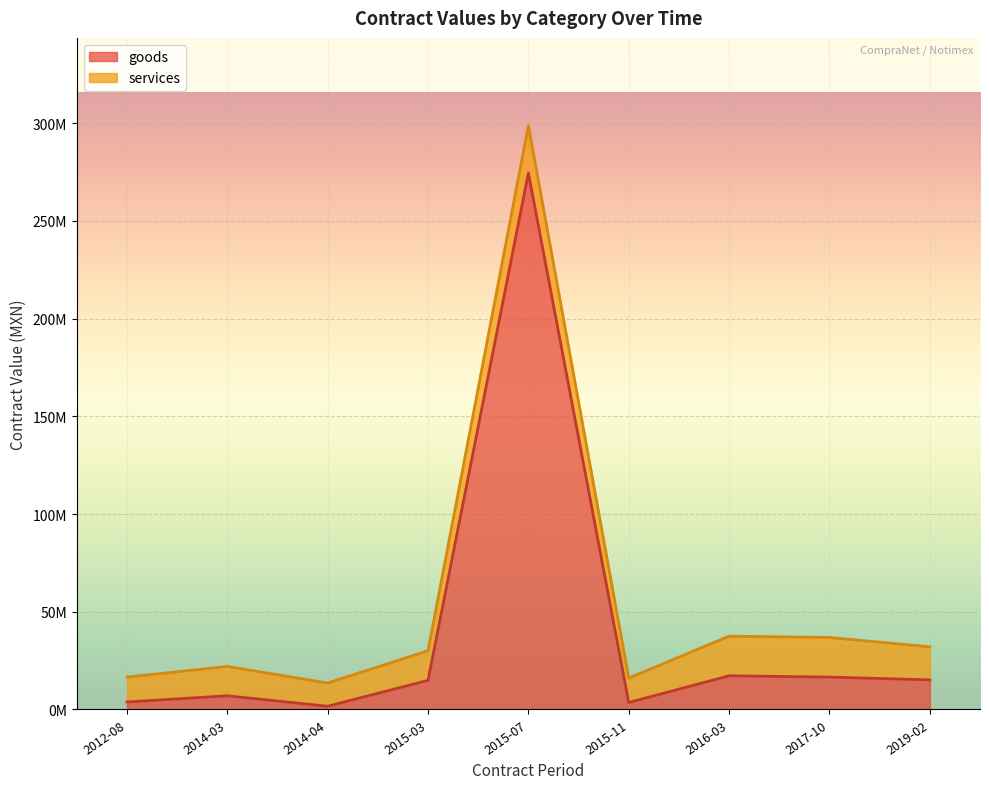

What is the approximate value of services at 2012-08?

12745471.4